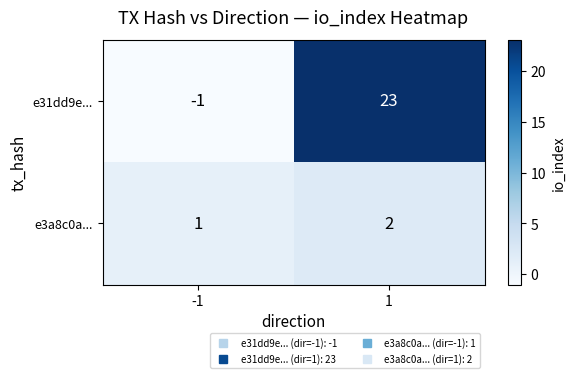

Reading left to right, extract all data points from this chart.

e31dd9e...: -1	23
e3a8c0a...: 1	2